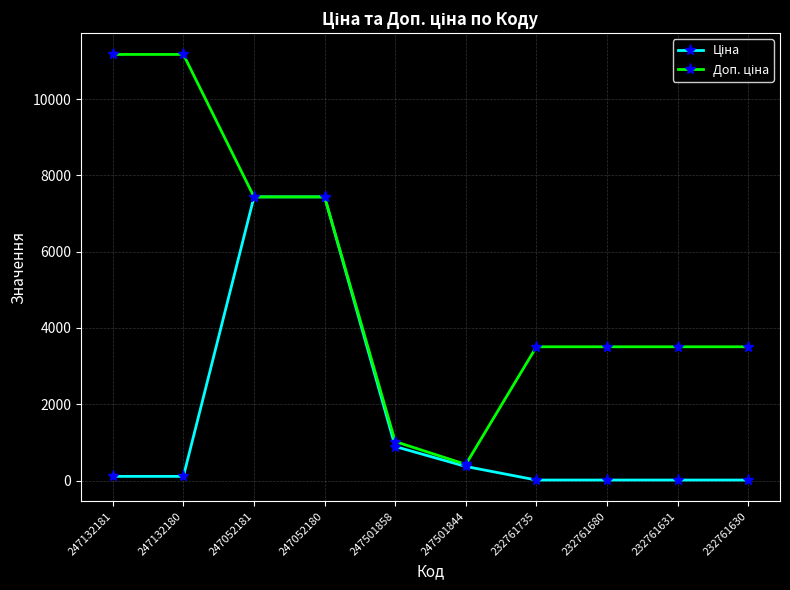

What is the maximum value shown in the chart?

11169.0